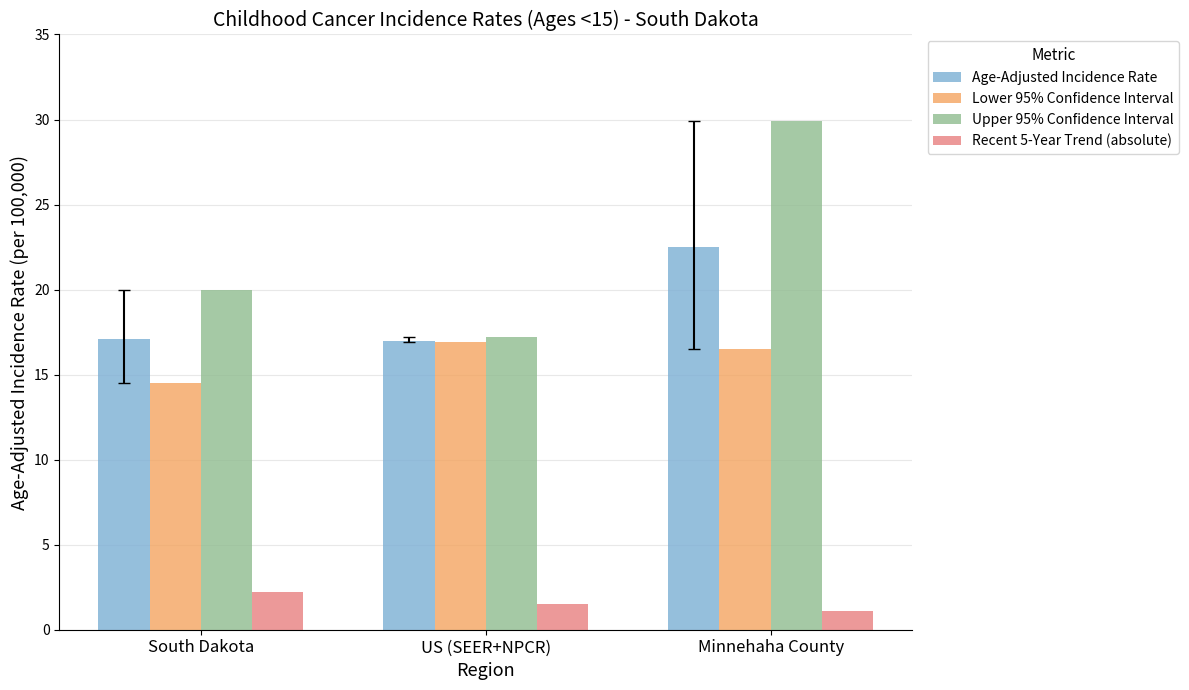

At which category does the chart reach its minimum across all series?

Minnehaha County